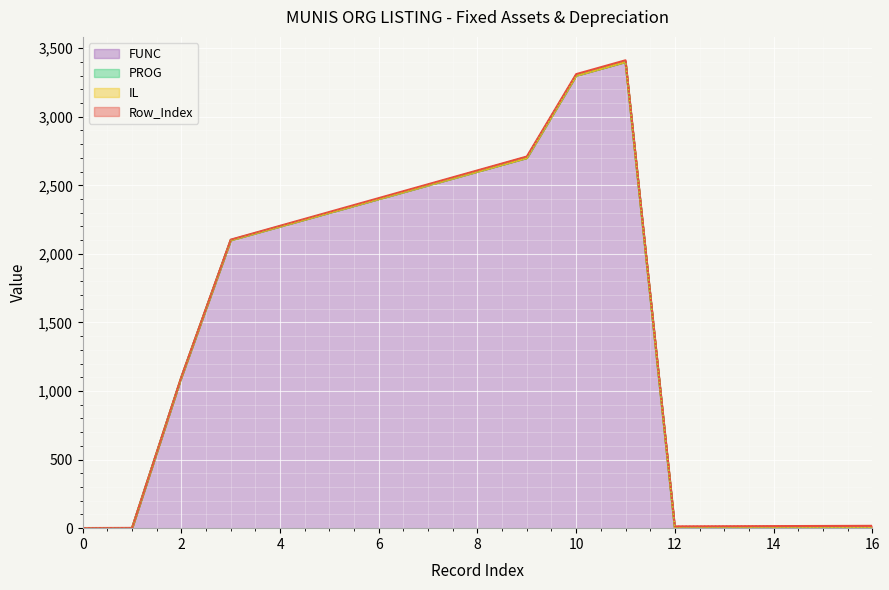

Reading left to right, transcribe all the data shown in this chart.

FUNC: 0=0	1=0	2=1100	3=2100	4=2200	5=2300	6=2400	7=2500	8=2600	9=2700	10=3300	11=3400	12=0	13=0	14=0	15=0	16=0
PROG: 0=0	1=0	2=0	3=0	4=0	5=0	6=0	7=0	8=0	9=0	10=0	11=0	12=0	13=0	14=0	15=0	16=0
IL: 0=0	1=0	2=0	3=0	4=0	5=0	6=0	7=0	8=0	9=0	10=0	11=0	12=0	13=0	14=0	15=0	16=0
Row_Index: 0=1	1=2	2=3	3=4	4=5	5=6	6=7	7=8	8=9	9=10	10=11	11=12	12=13	13=14	14=15	15=16	16=17